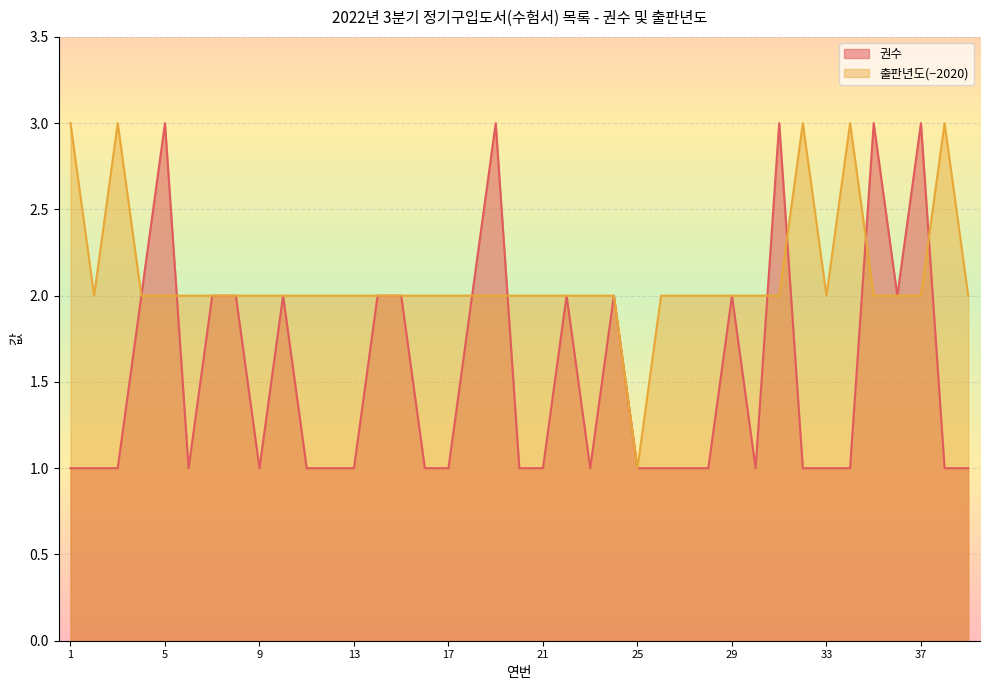

Which has a higher value, 8 or 37?

37